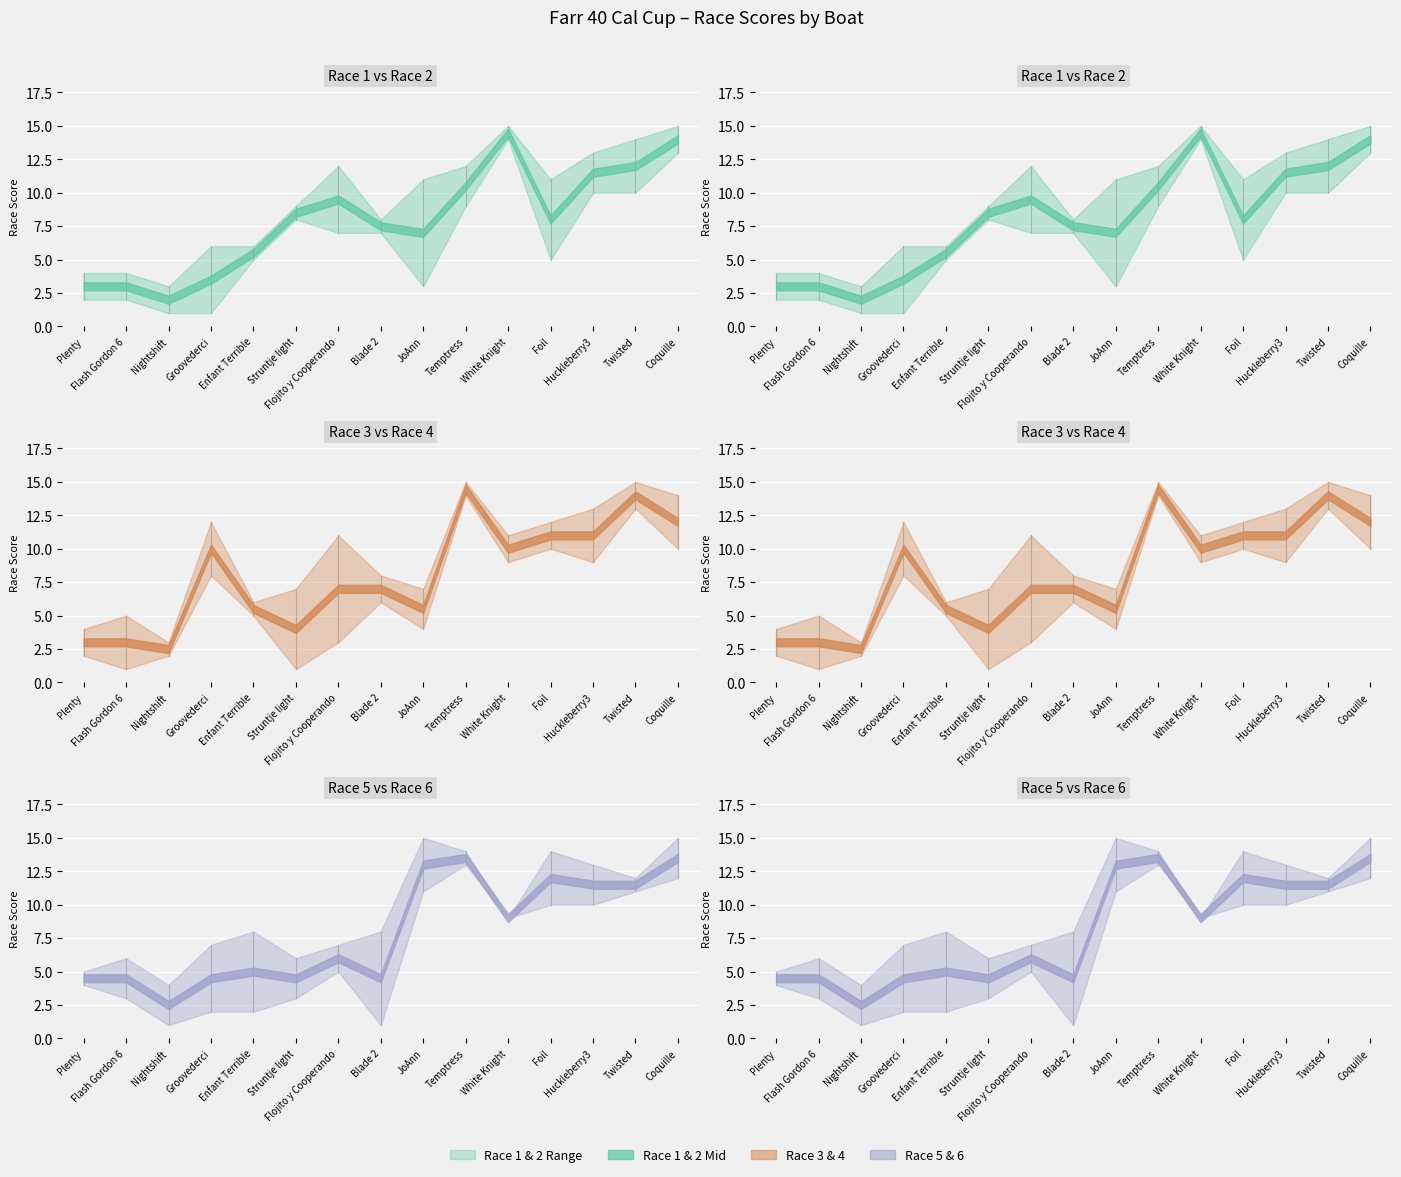

What is the difference between the maximum and second lowest values in the Race 4 series?

13